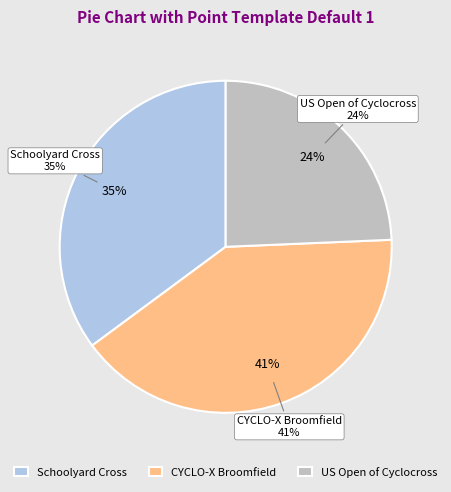

Rank the categories by value from lowest to highest.

US Open of Cyclocross, Schoolyard Cross, CYCLO-X Broomfield